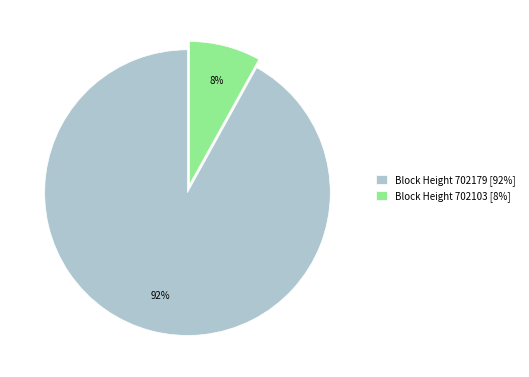

Between Block Height 702103 [8%] and Block Height 702179 [92%], which is larger?

Block Height 702179 [92%]